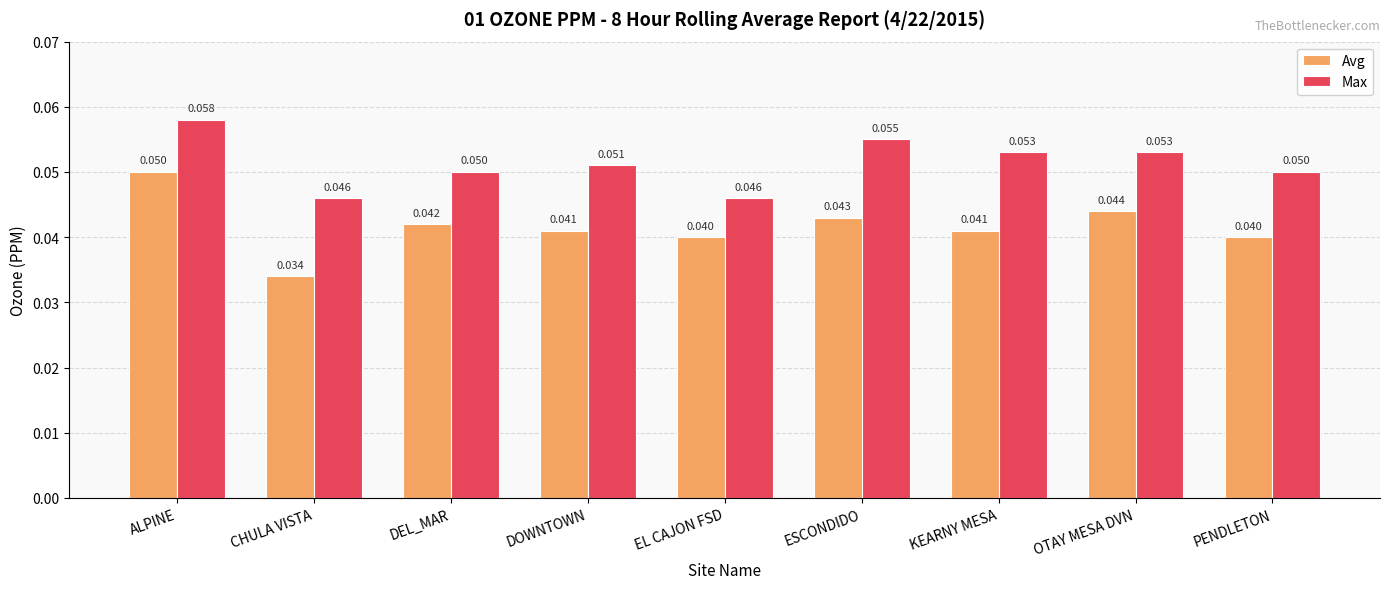

Count the number of categories in the chart.

9